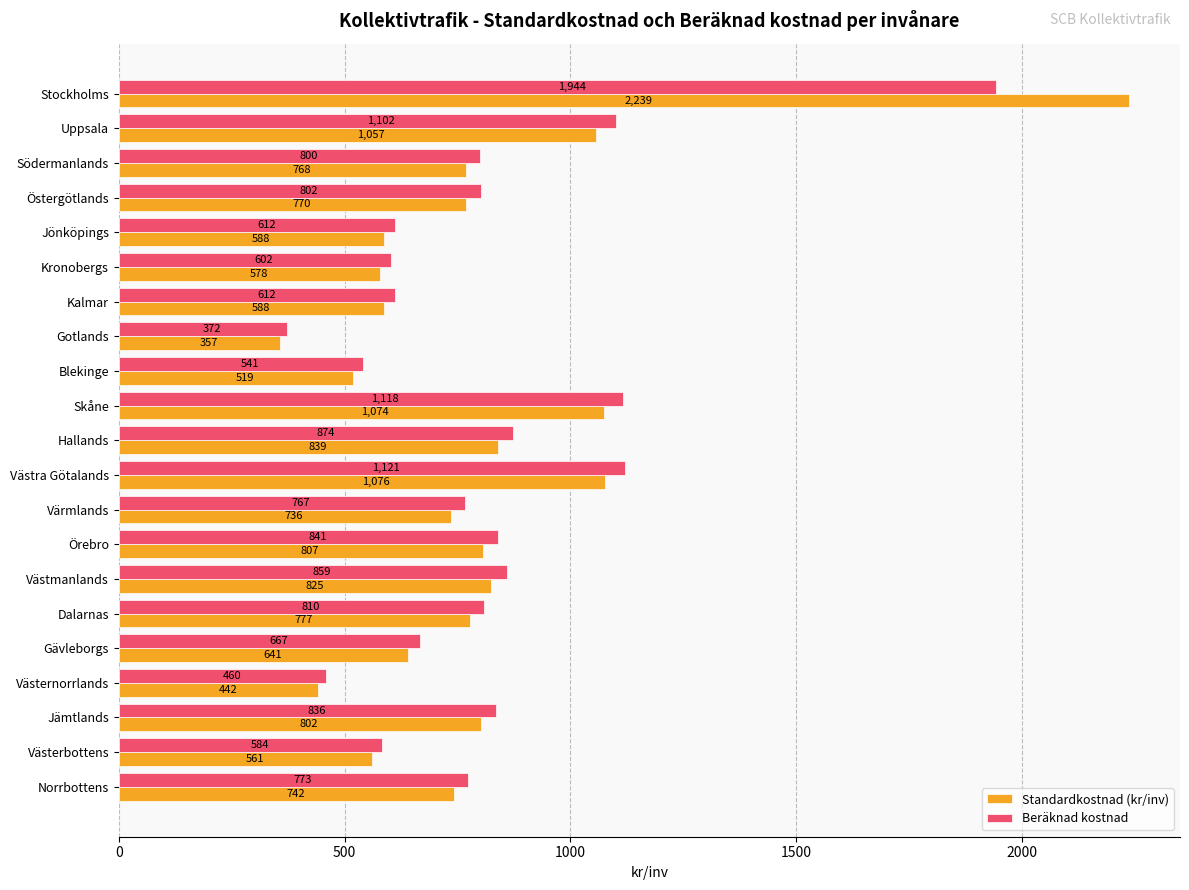

Which series has the widest spread of values?

Standardkostnad (kr/inv)